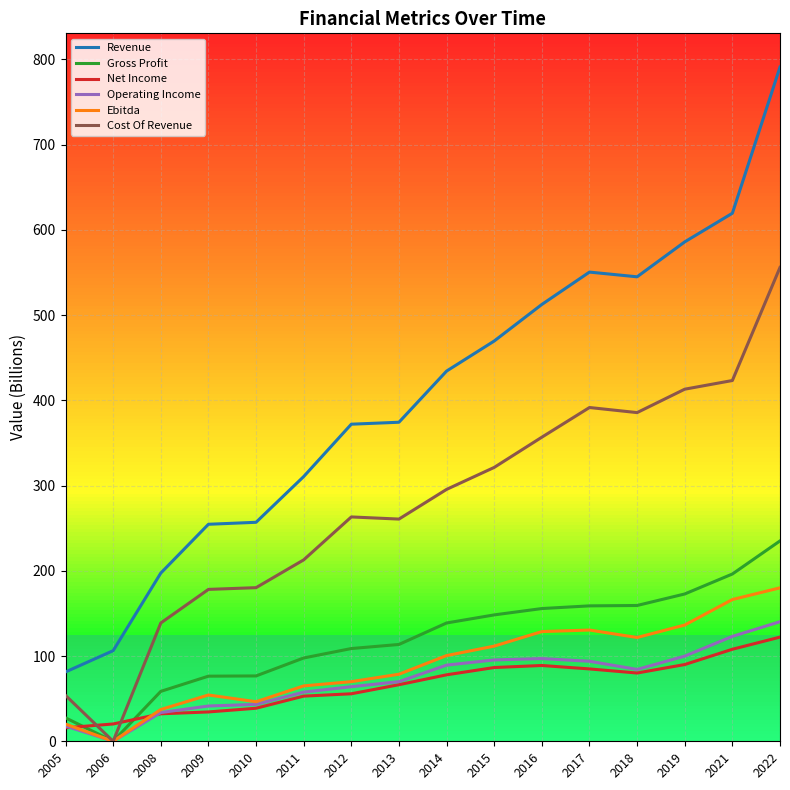

Which series has the widest spread of values?

Revenue